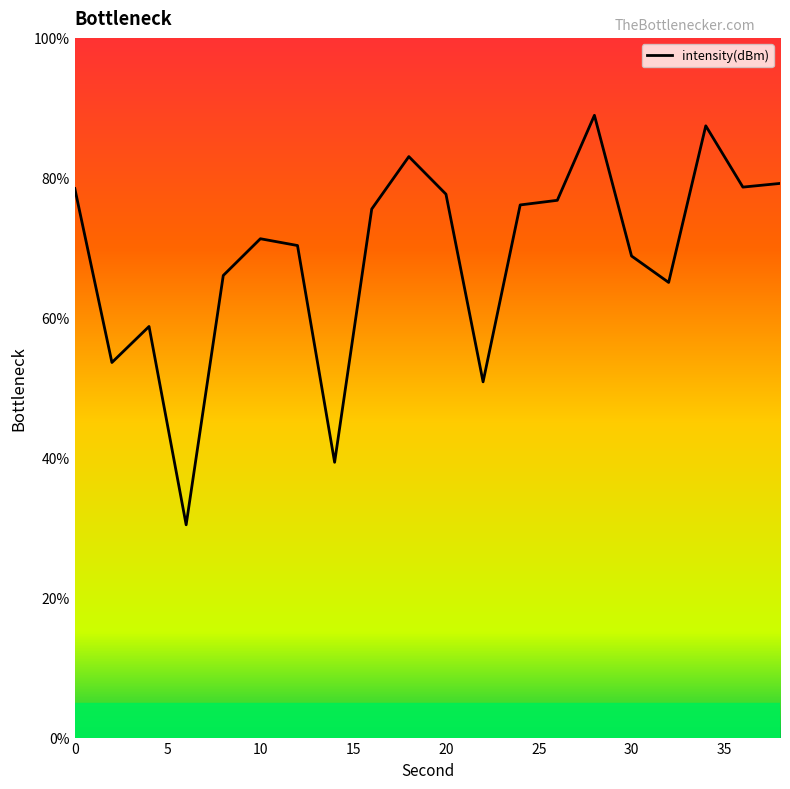

What is the minimum value shown in the chart?

30.4